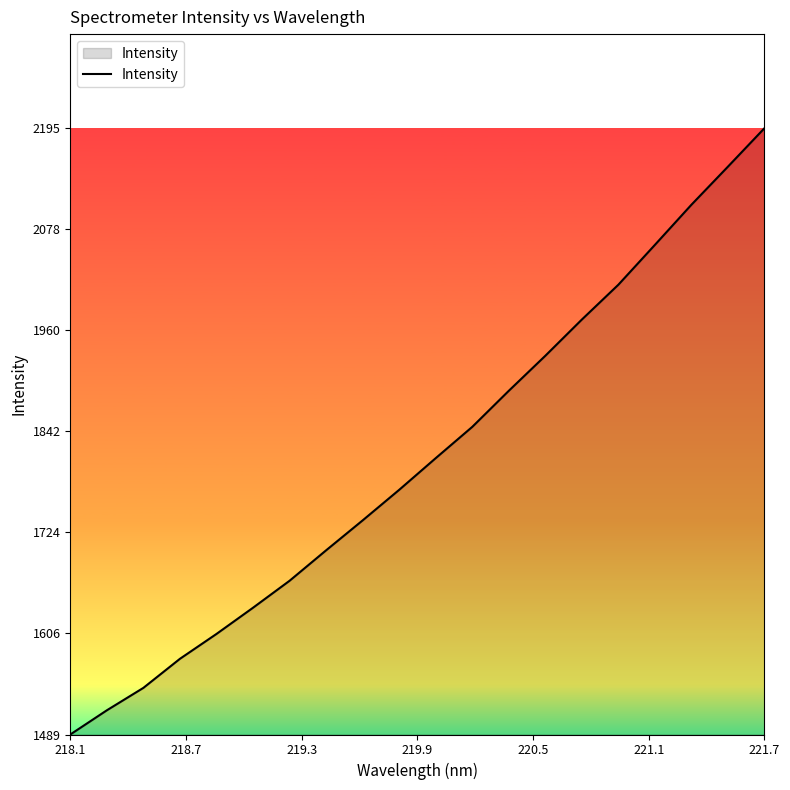

What is the maximum value shown in the chart?

2196.0